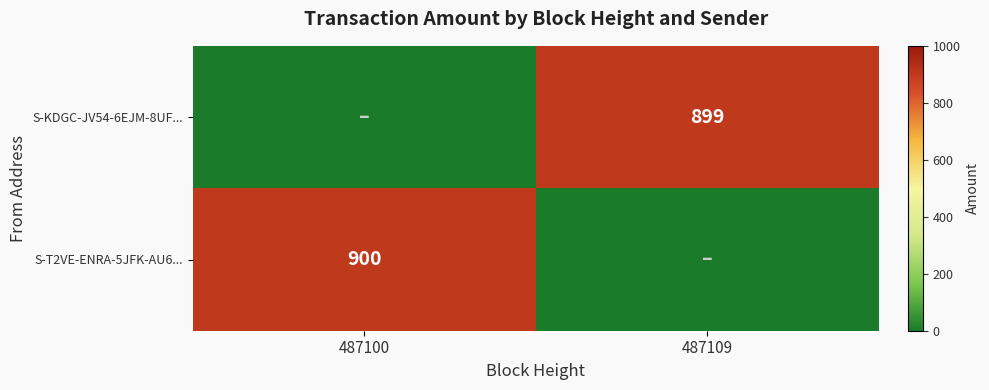

Is it true that S-T2VE-ENRA-5JFK-AU6... equals 900 at 487100?

True